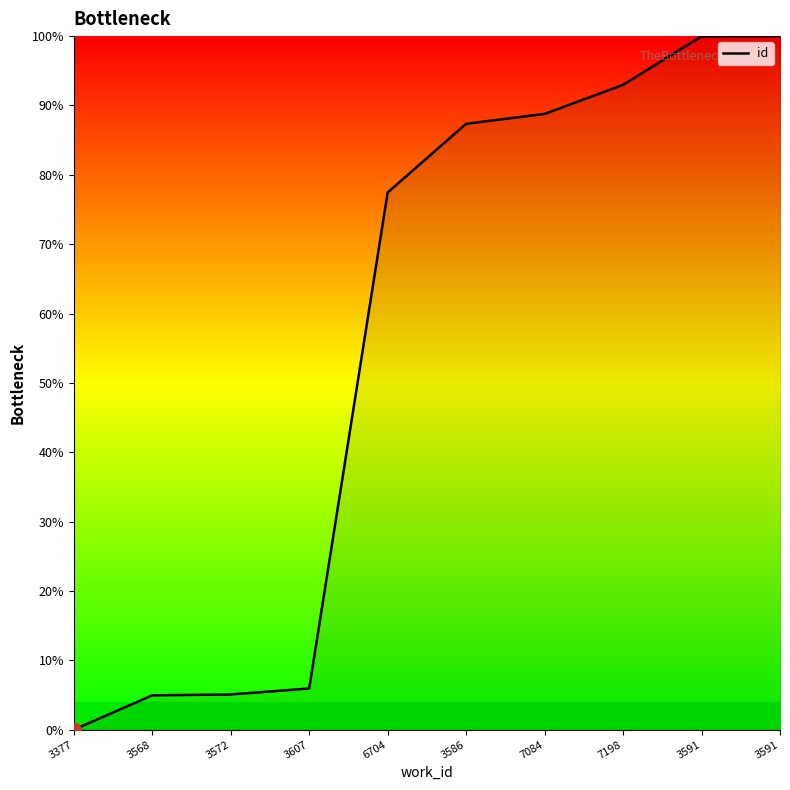

Is this an area chart (filled region under the line)?

Yes